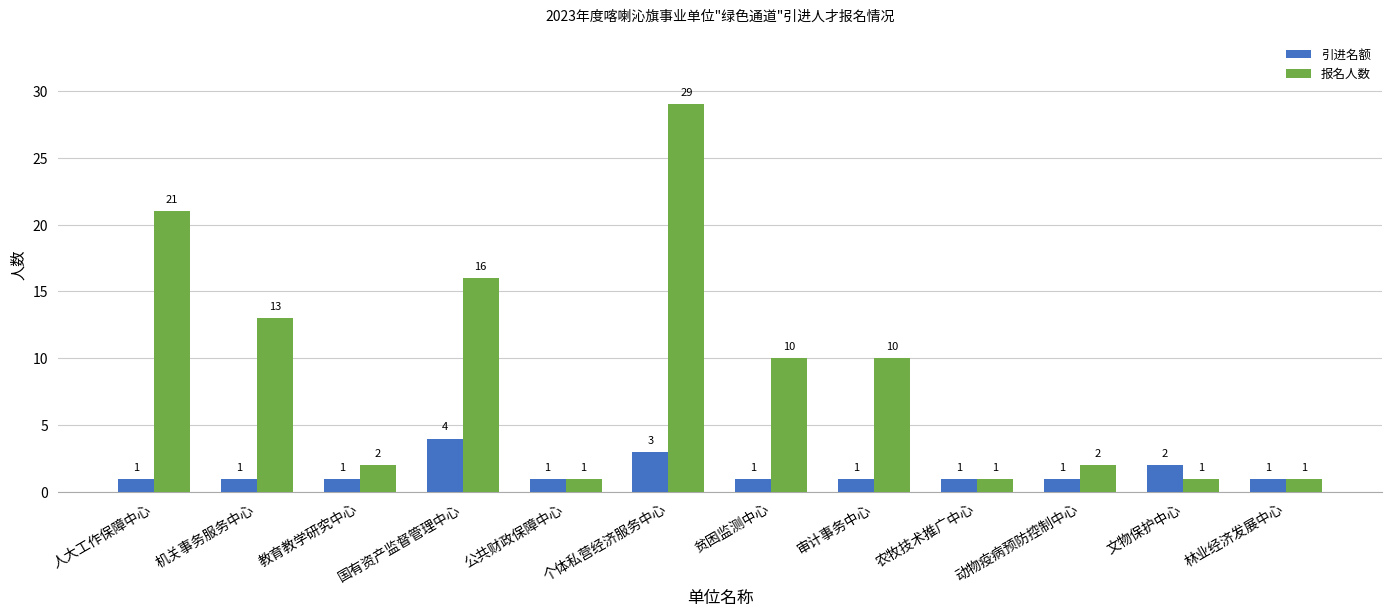

Are the bars grouped side by side (vs. stacked)?

Yes